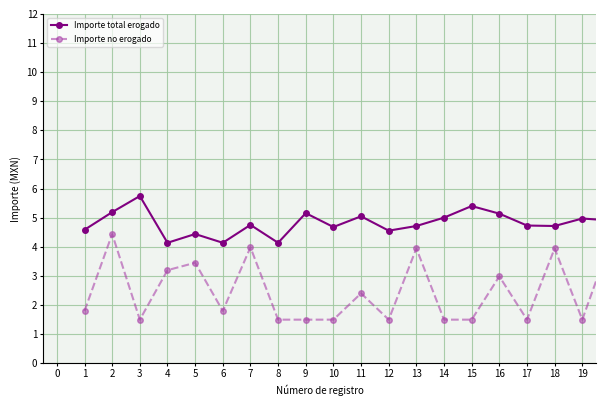

True or false: Importe no erogado and Importe total erogado intersect in this chart.

False